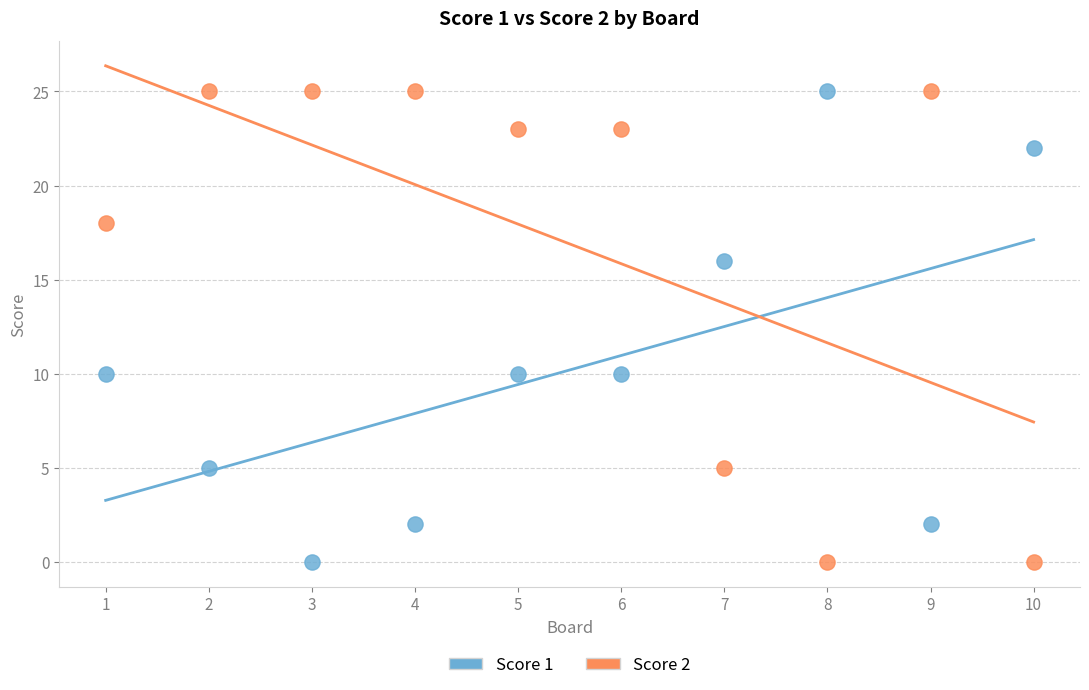

What are all the series names shown in the legend?

Score 1, Score 2